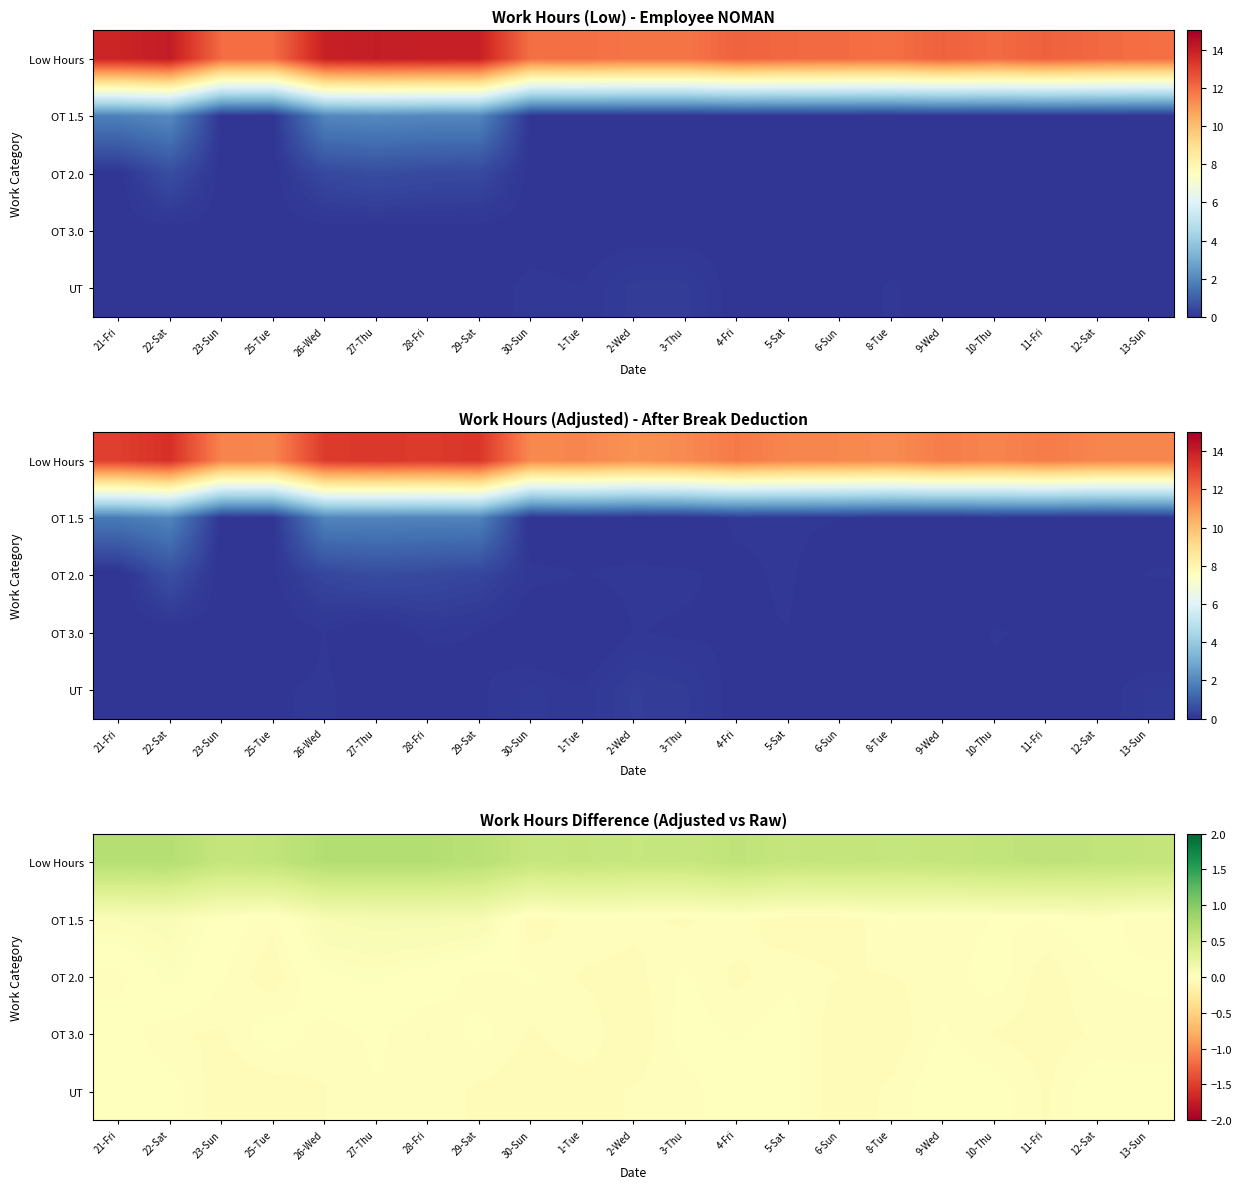

How many data points does each series have?

21